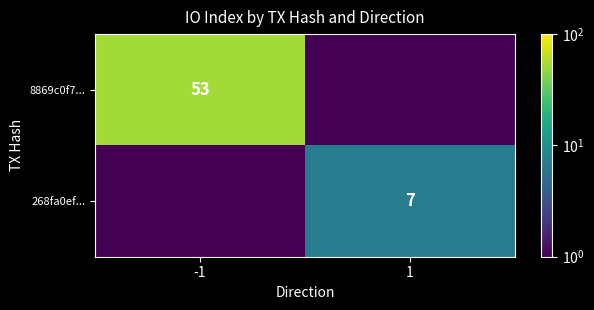

True or false: 268fa0ef... has a value of 7.0 at 1.

True